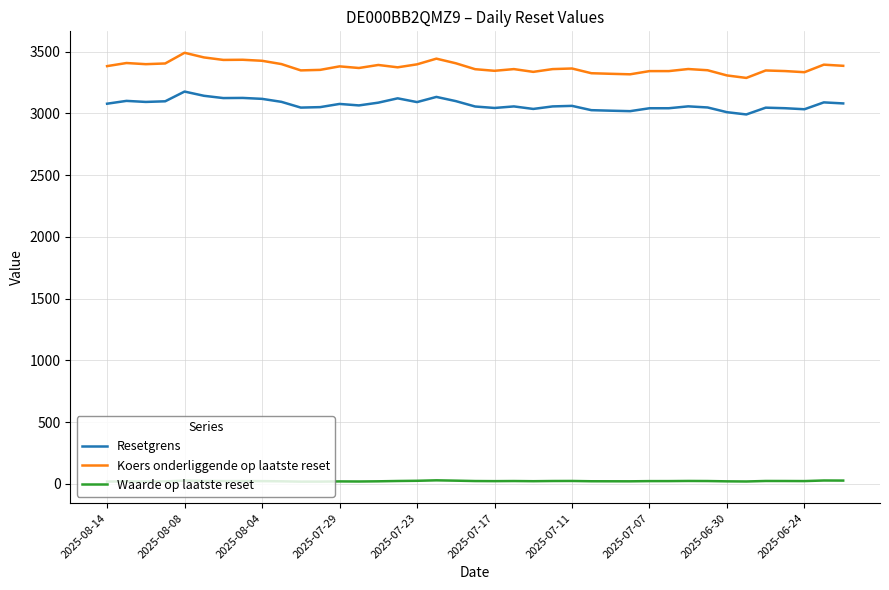

Which series has the largest total across all categories?

Koers onderliggende op laatste reset